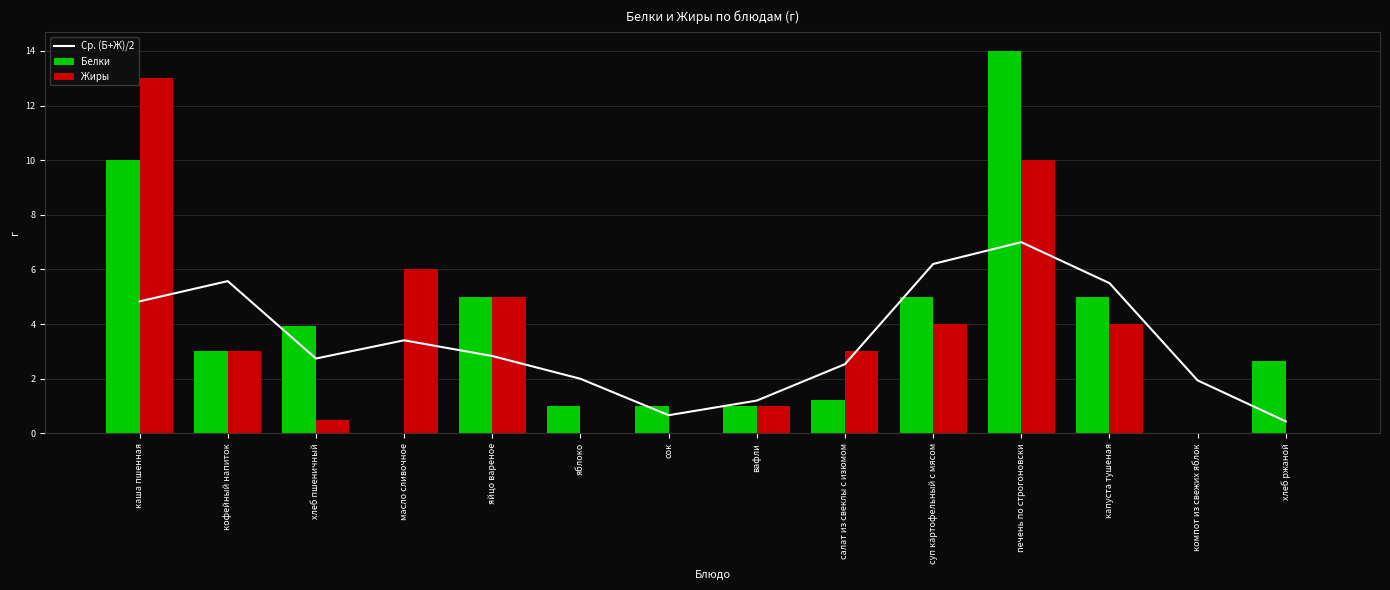

What is the sum of all Белки values?

52.8